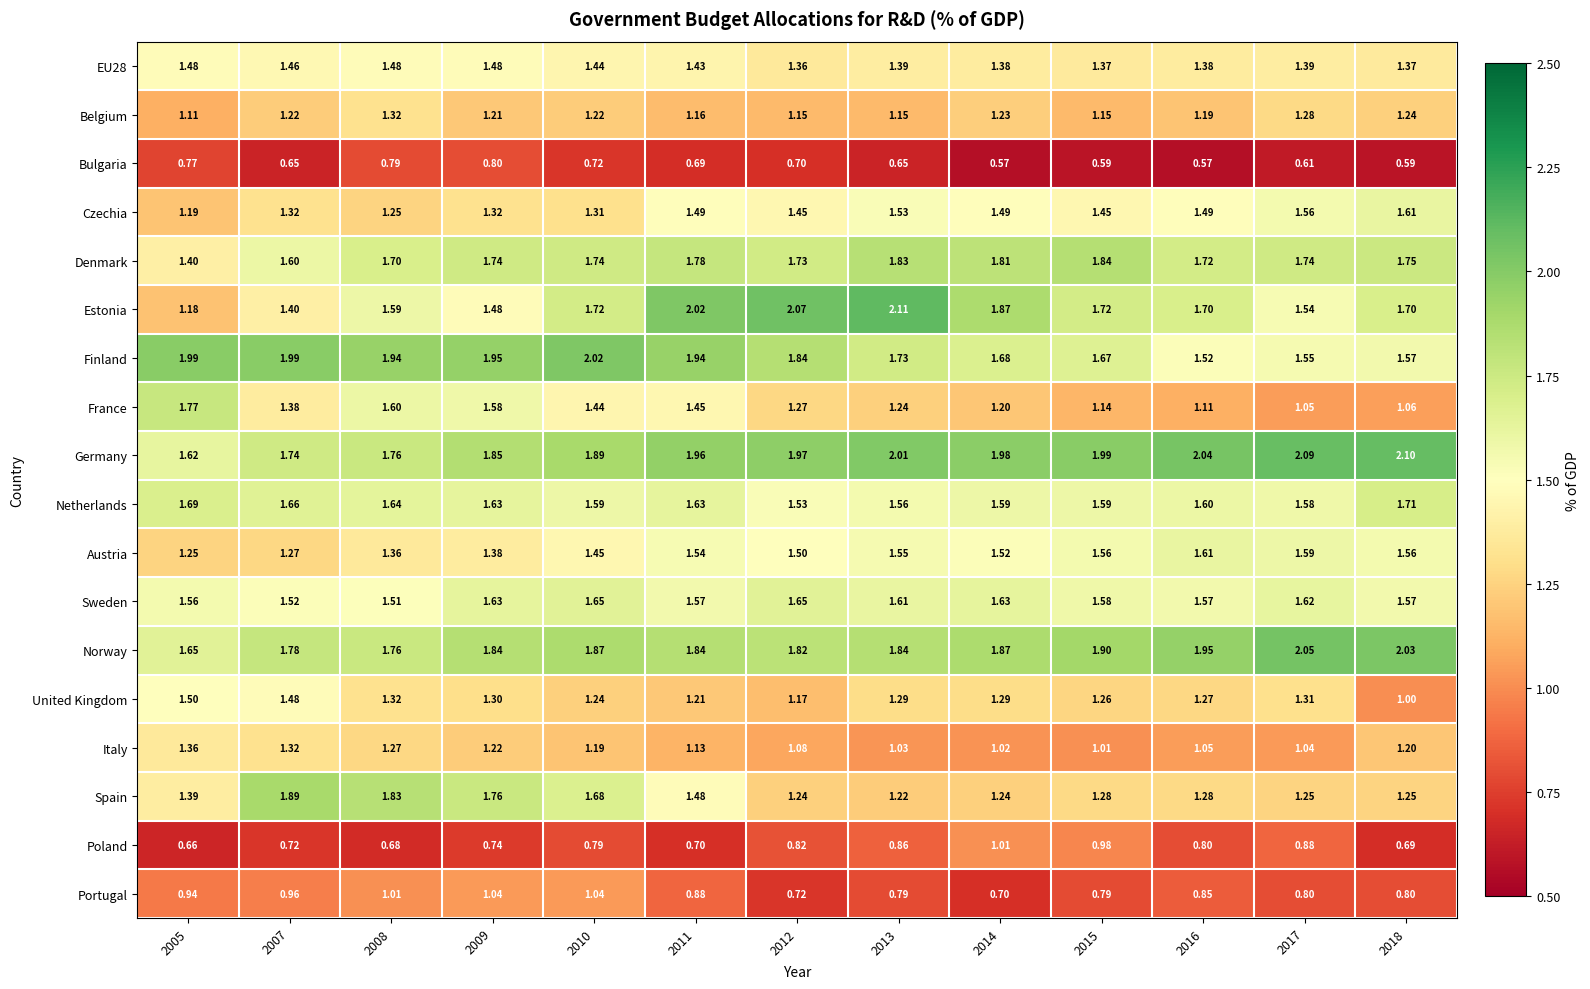

Which series has the widest spread of values?

Estonia